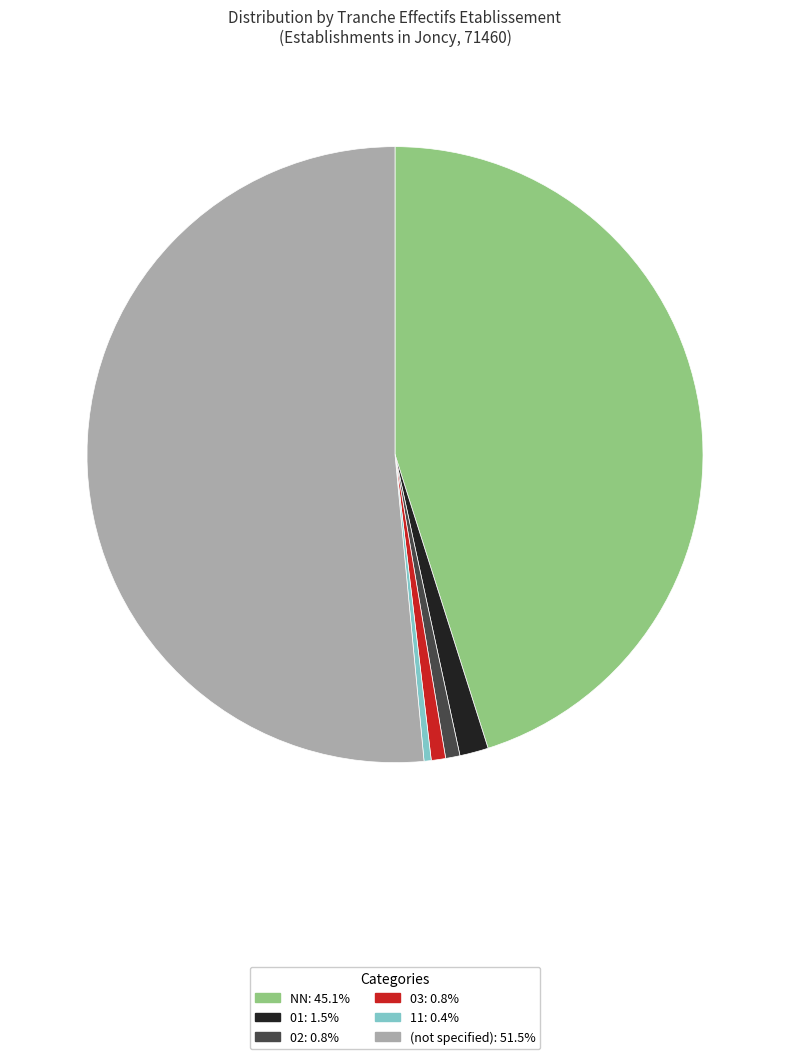

Does 01: 1.5% account for over 50% of the chart?

No